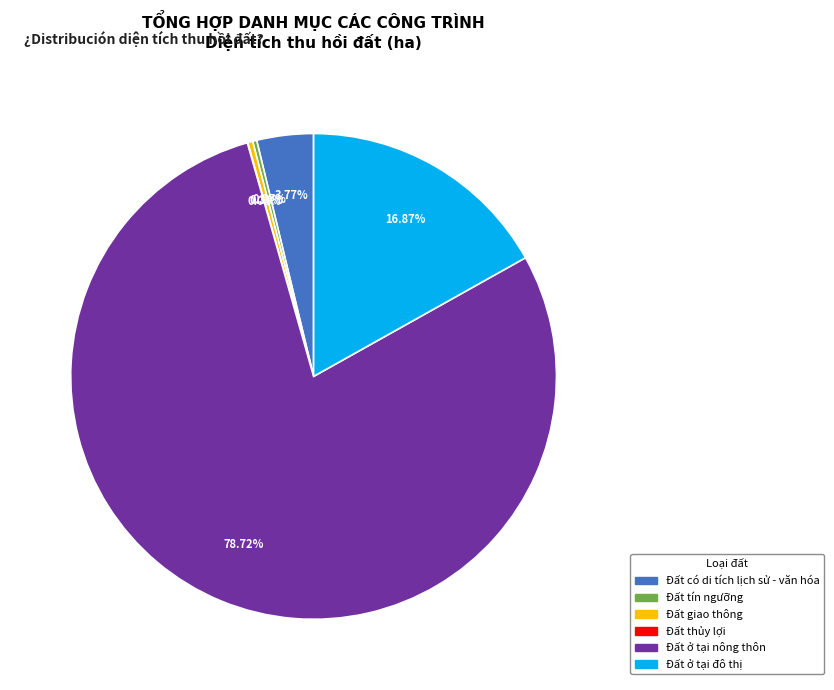

What is the ratio of the value at Đất ở tại đô thị to the value at Đất có di tích lịch sử - văn hóa?

4.5